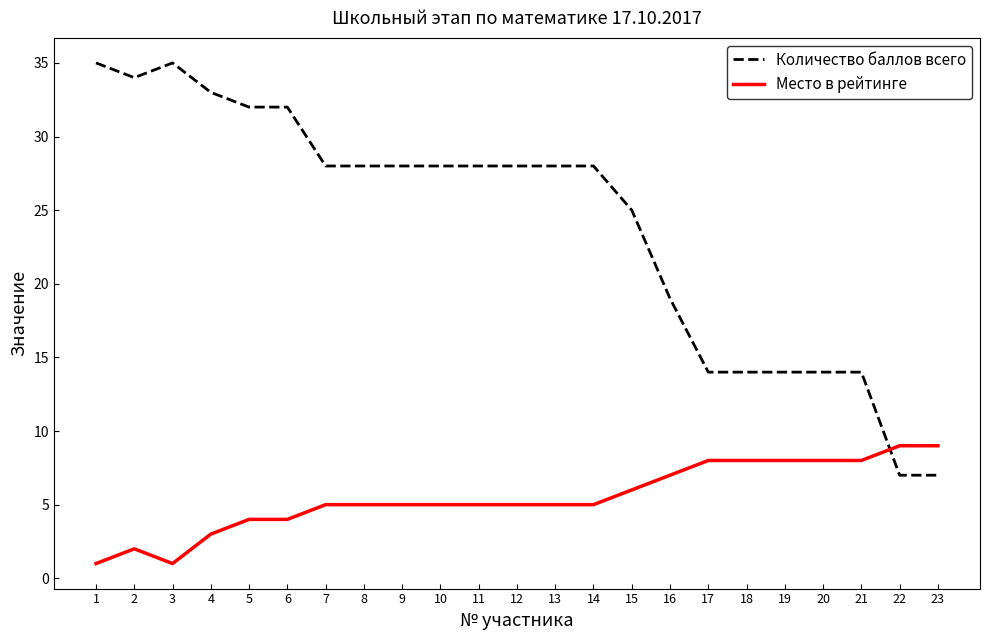

Is the value of Количество баллов всего at 16 greater than the value of Место в рейтинге at 3?

Yes